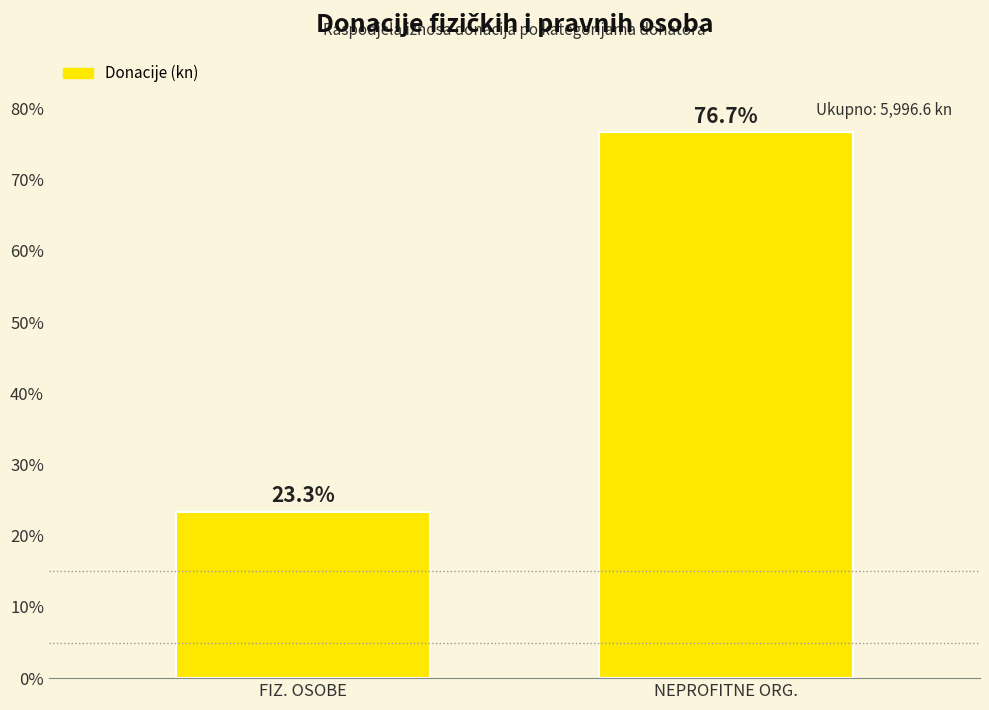

Reading left to right, list all the values displayed in this chart.

FIZ. OSOBE=23.3	NEPROFITNE ORG.=76.7